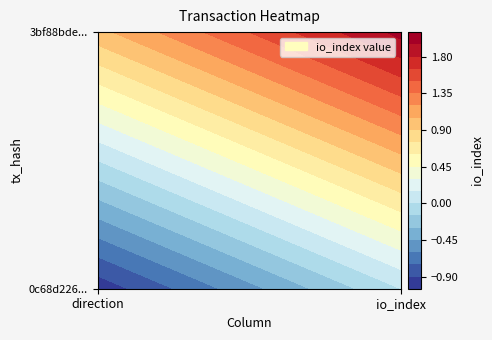

Which series has the largest range (max minus min)?

0c68d226a4c5a986954abe6221833064bd7381c